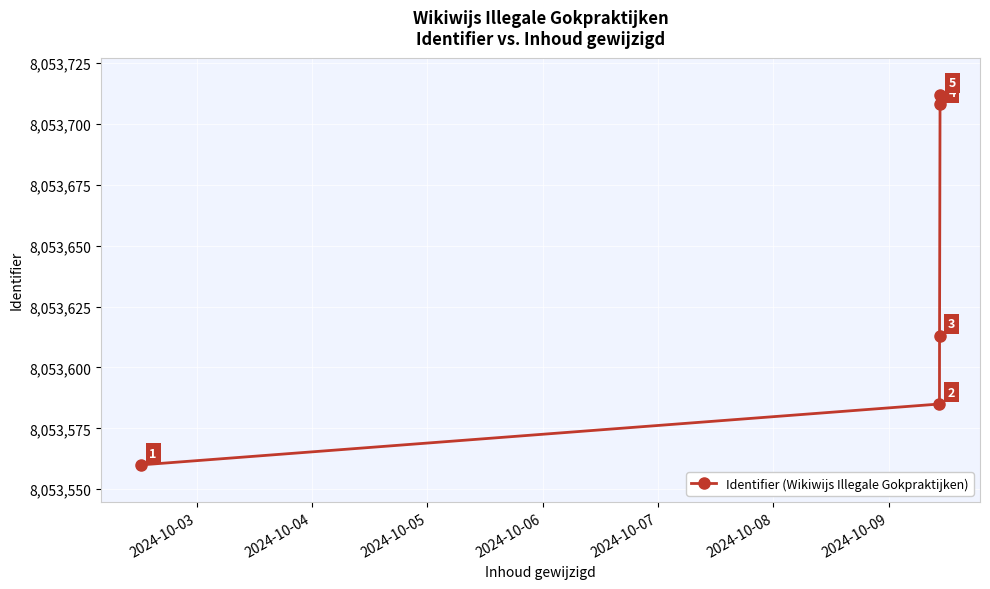

Reading left to right, what are all the values shown in this chart?

8053560	8053585	8053613	8053708	8053712